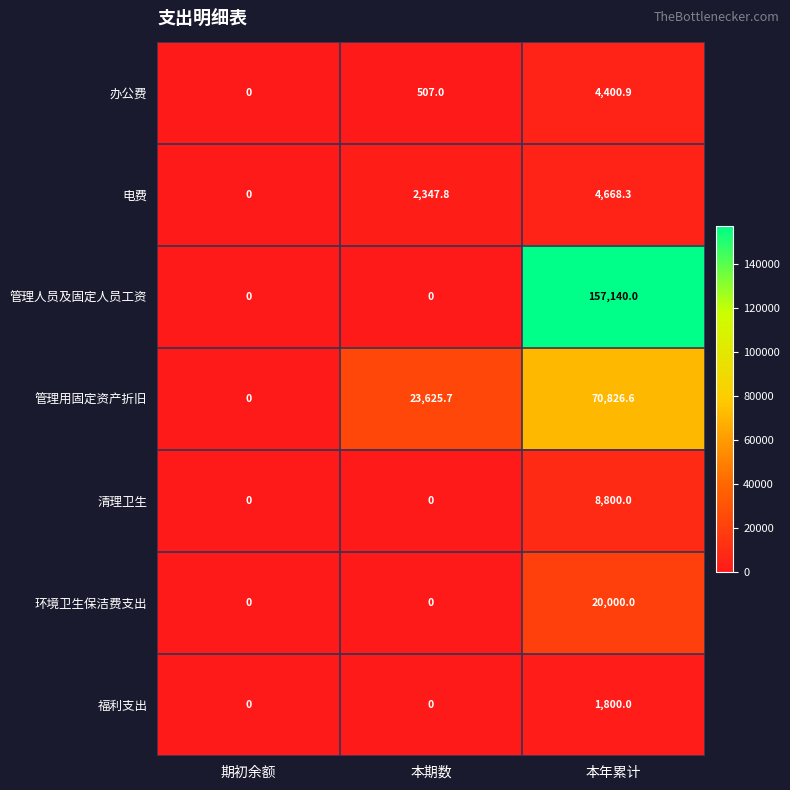

Is it true that 福利支出 equals 1800.0 at 本年累计?

True